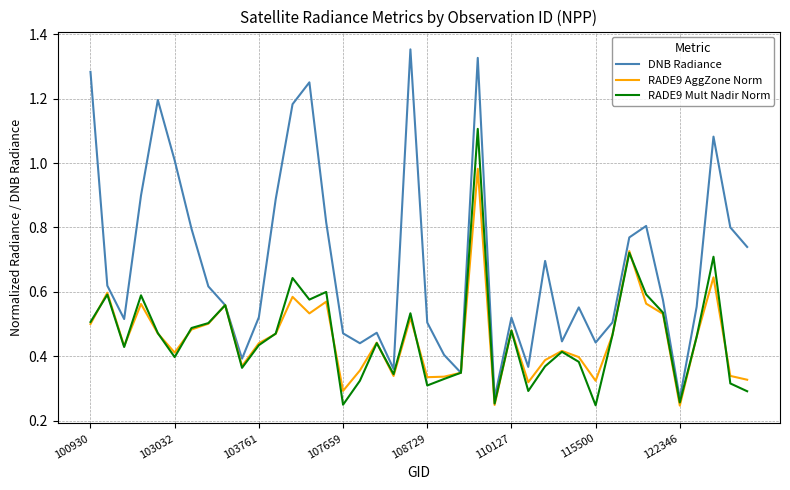

List the series in order of their peak value, highest first.

DNB Radiance, RADE9 Mult Nadir Norm, RADE9 AggZone Norm